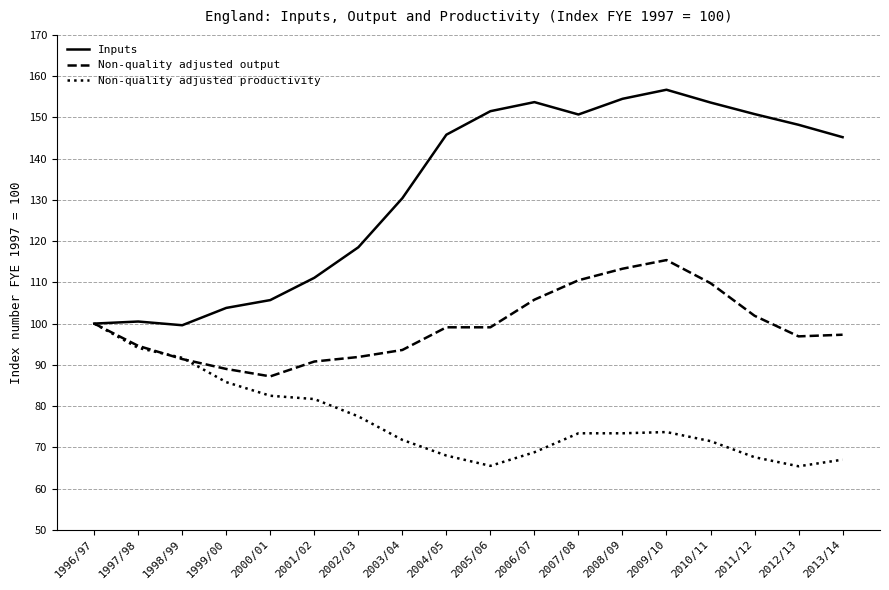

Between 1996/97 and 2006/07, which series saw the biggest shift?

Inputs